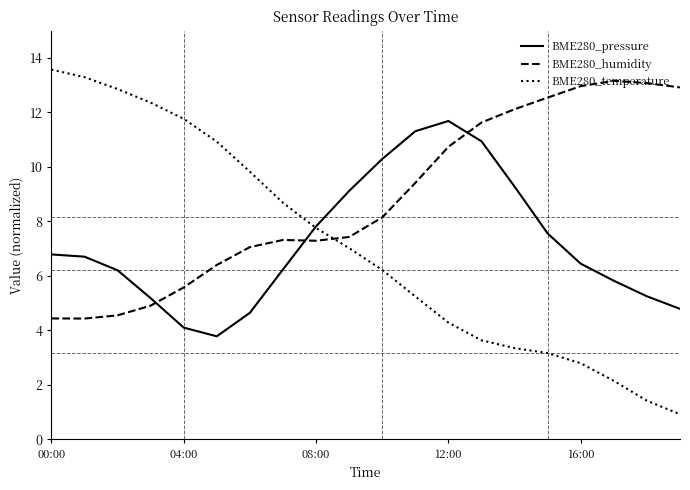

What is the difference between the maximum and minimum values in the BME280_temperature series?

12.6